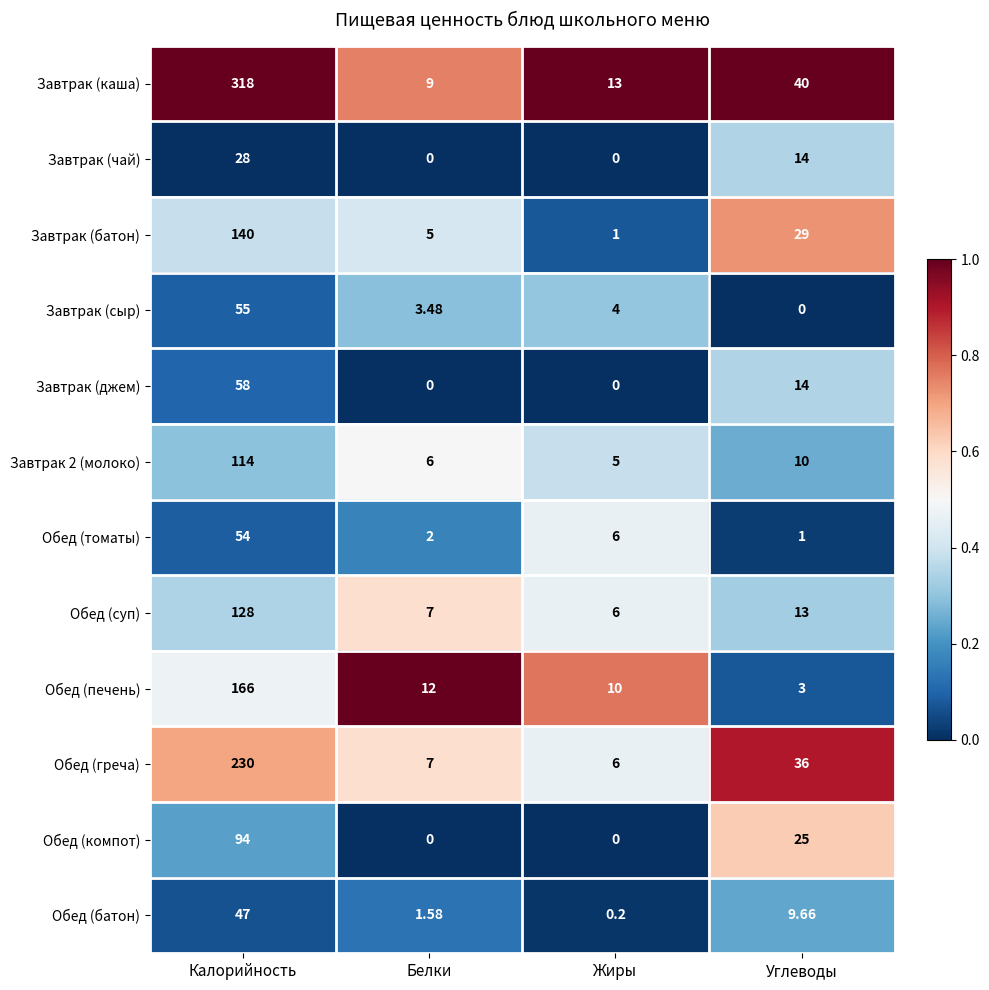

At which label does Обед (суп) first exceed 13?

Калорийность